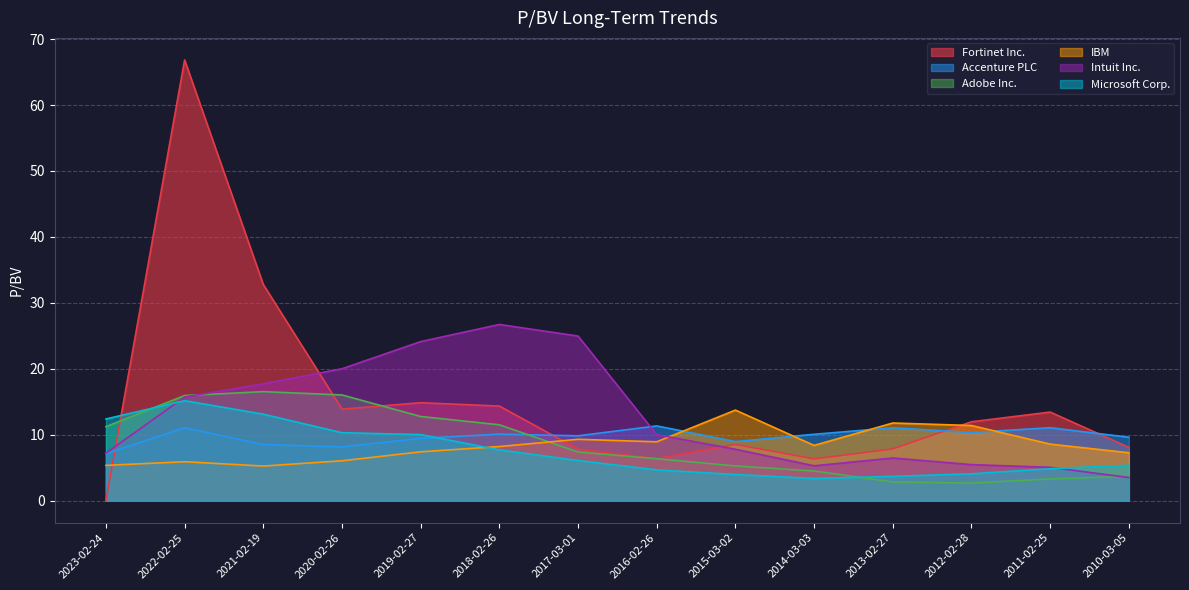

What is the difference between the maximum and minimum values in the Microsoft Corp. series?

11.8